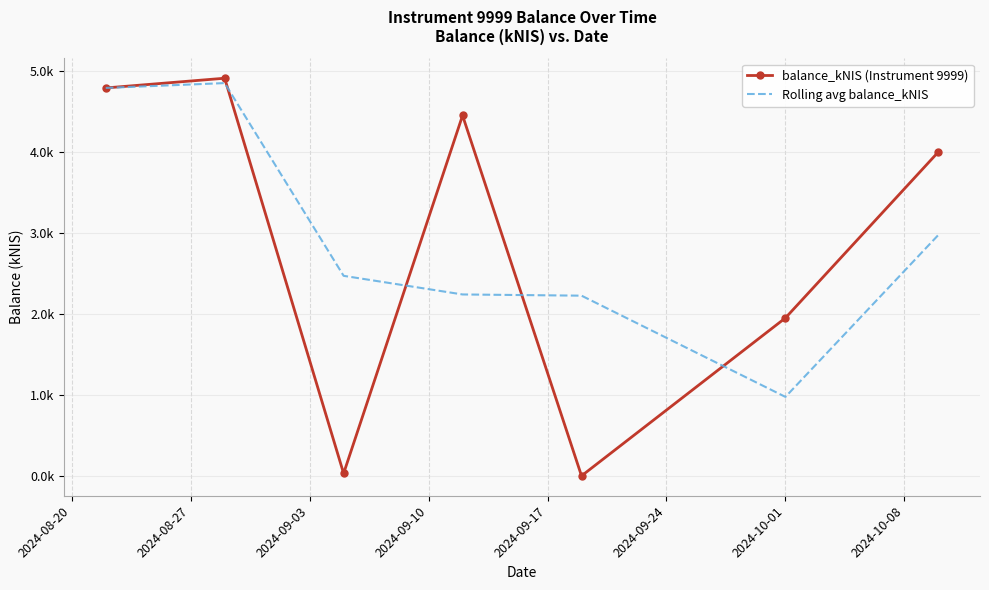

In balance_kNIS (Instrument 9999), how many points are higher than both neighbors (excluding endpoints)?

2